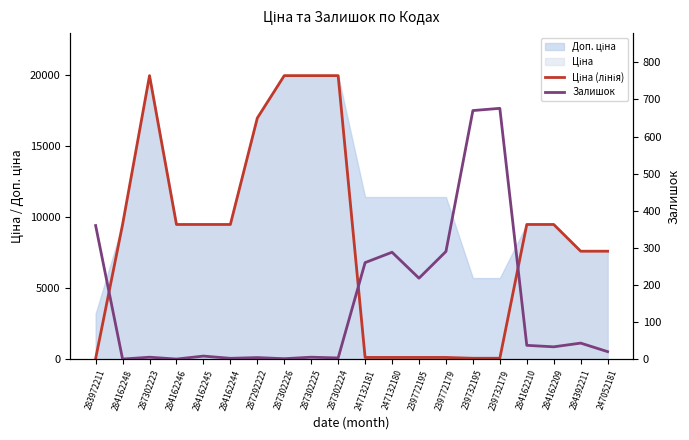

The value of Залишок at 283972211 is 360.0. True or false?

True